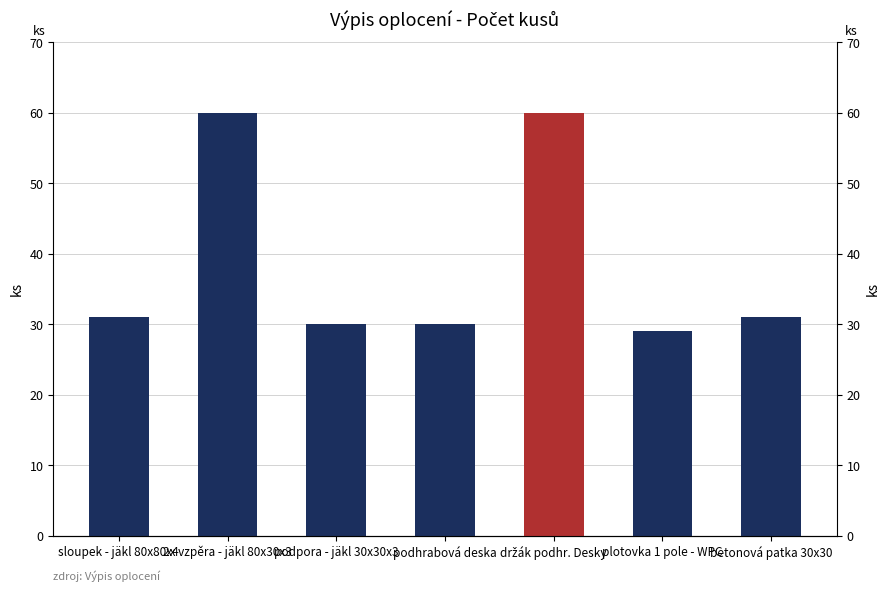

True or false: the data shows 30 at podhrabová deska.

True